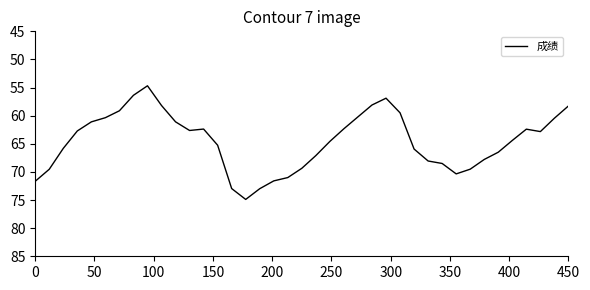

What is the smallest value displayed?

54.7